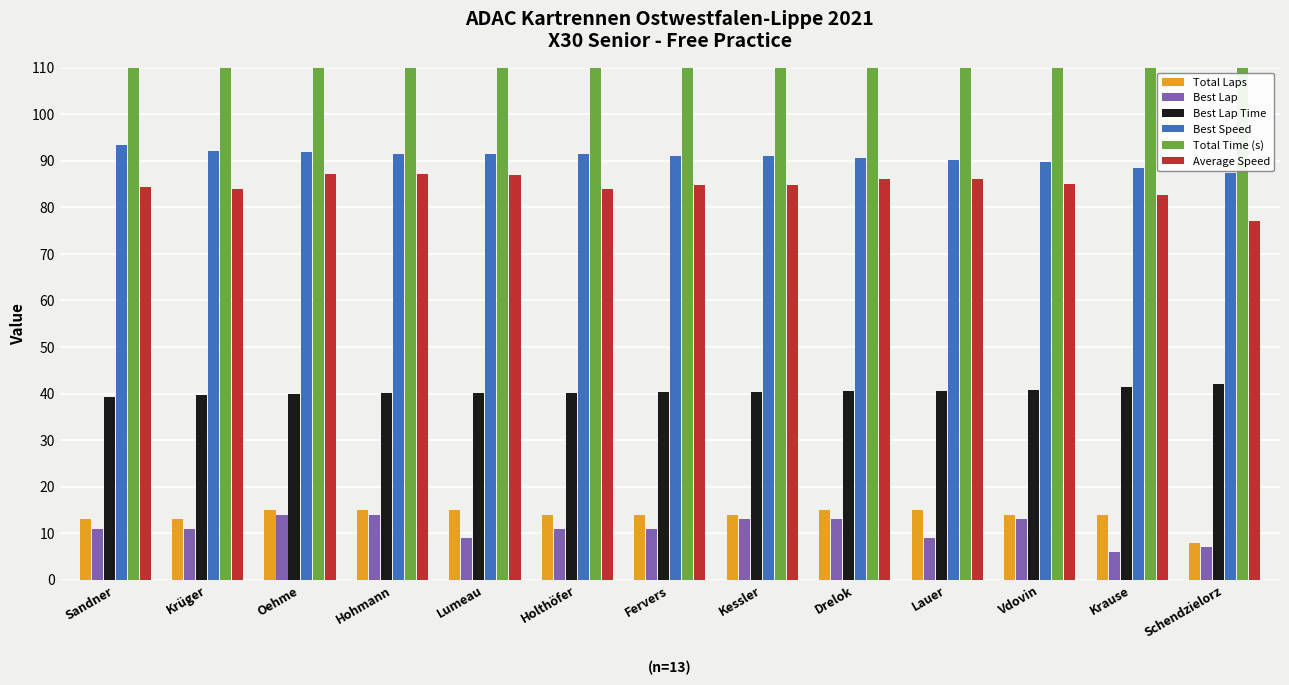

List the labels in order of Best Speed value, largest first.

Sandner, Krüger, Oehme, Hohmann, Lumeau, Holthöfer, Fervers, Kessler, Drelok, Lauer, Vdovin, Krause, Schendzielorz